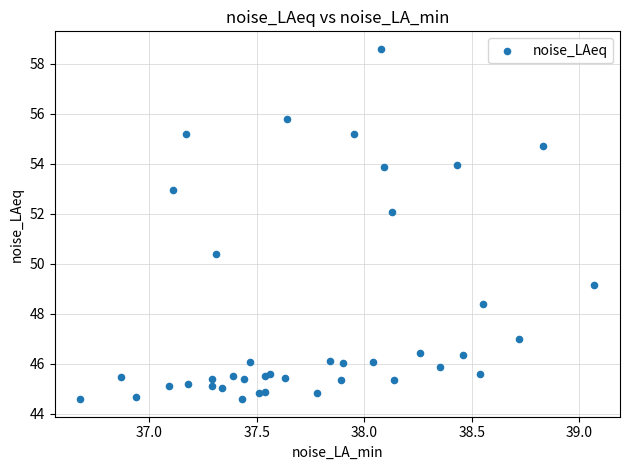

What Y value in the scatter plot is closest to 51?

50.4